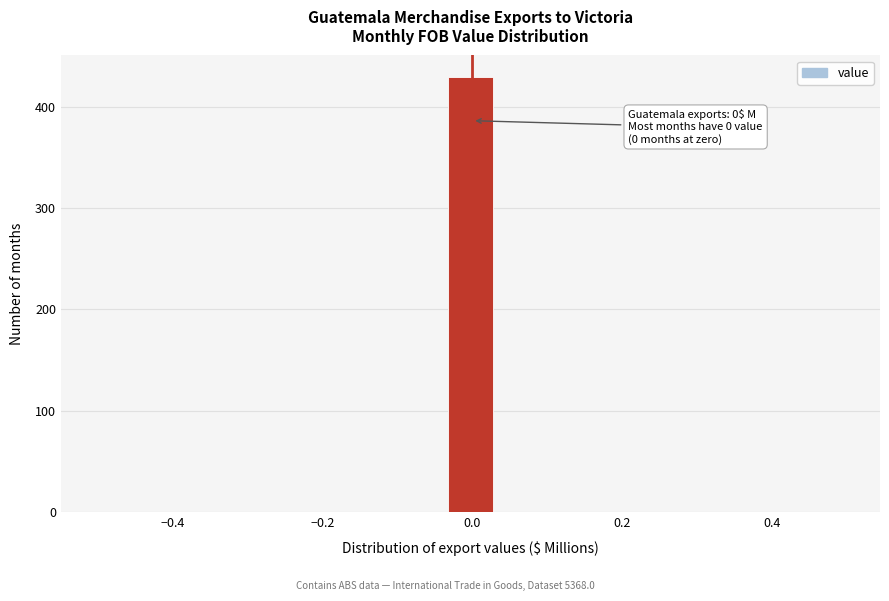

Read against the x-axis, roughly where is the centre of the tallest bar?

0.00